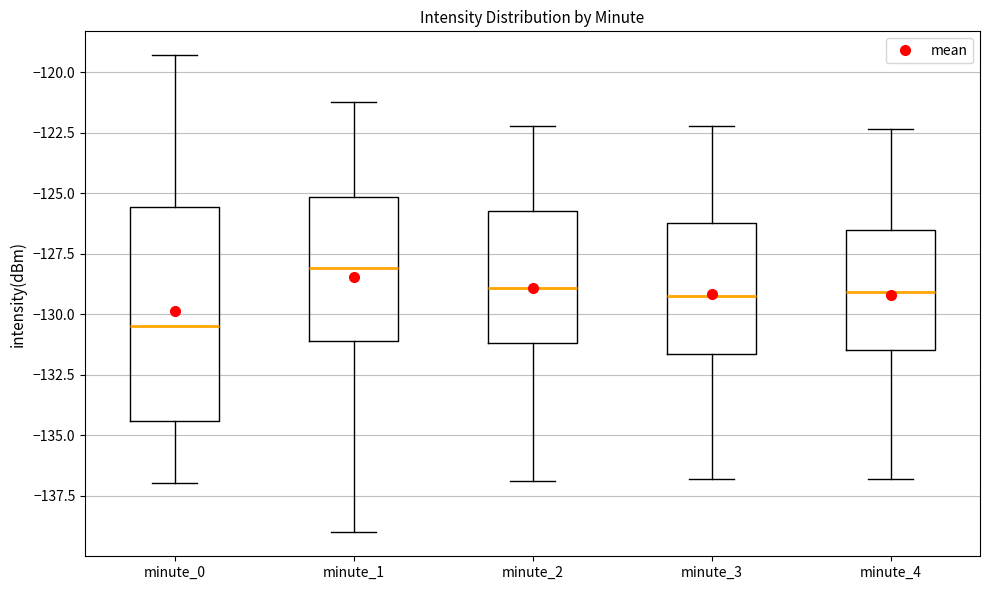

Which box is the tallest, from its lower edge to its upper edge?

minute_0